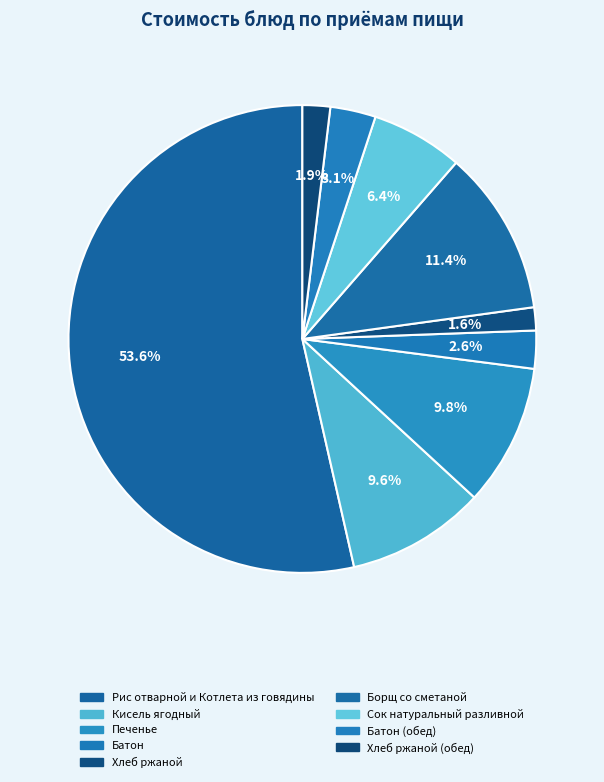

Rank the categories by value from lowest to highest.

Хлеб ржаной, Хлеб ржаной (обед), Батон, Батон (обед), Сок натуральный разливной, Кисель ягодный, Печенье, Борщ со сметаной, Рис отварной и Котлета из говядины